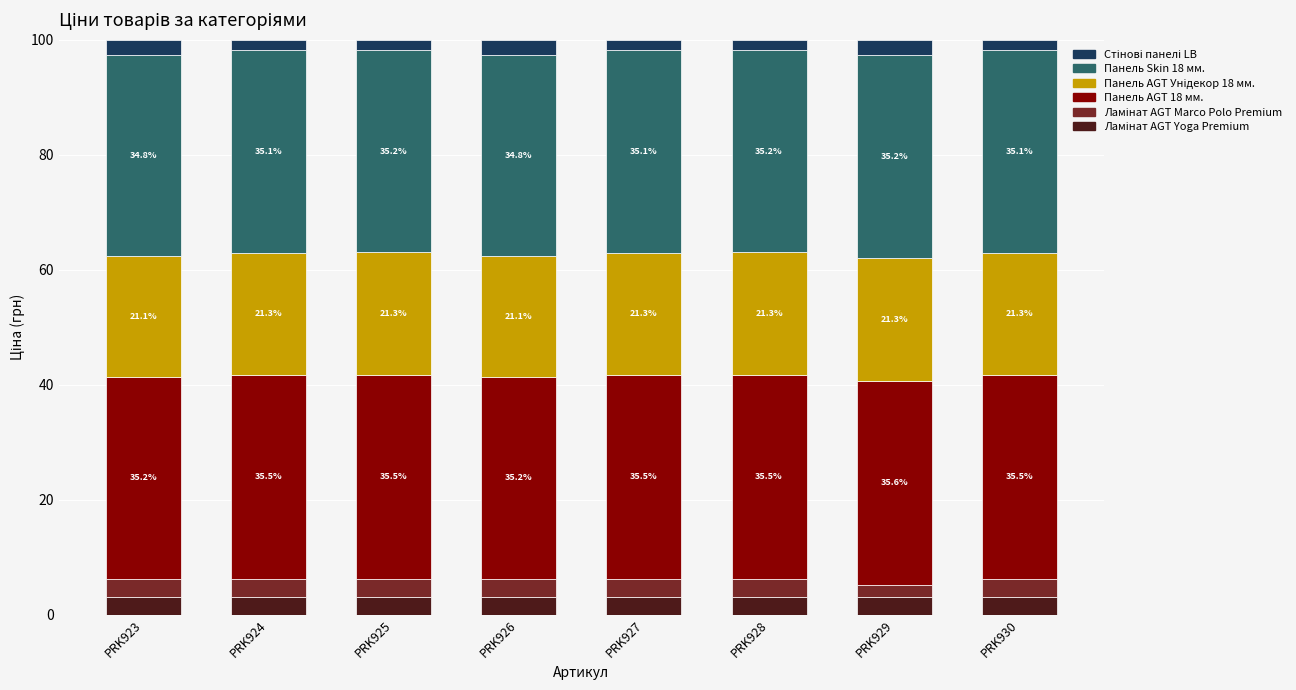

How many data points does each series have?

8